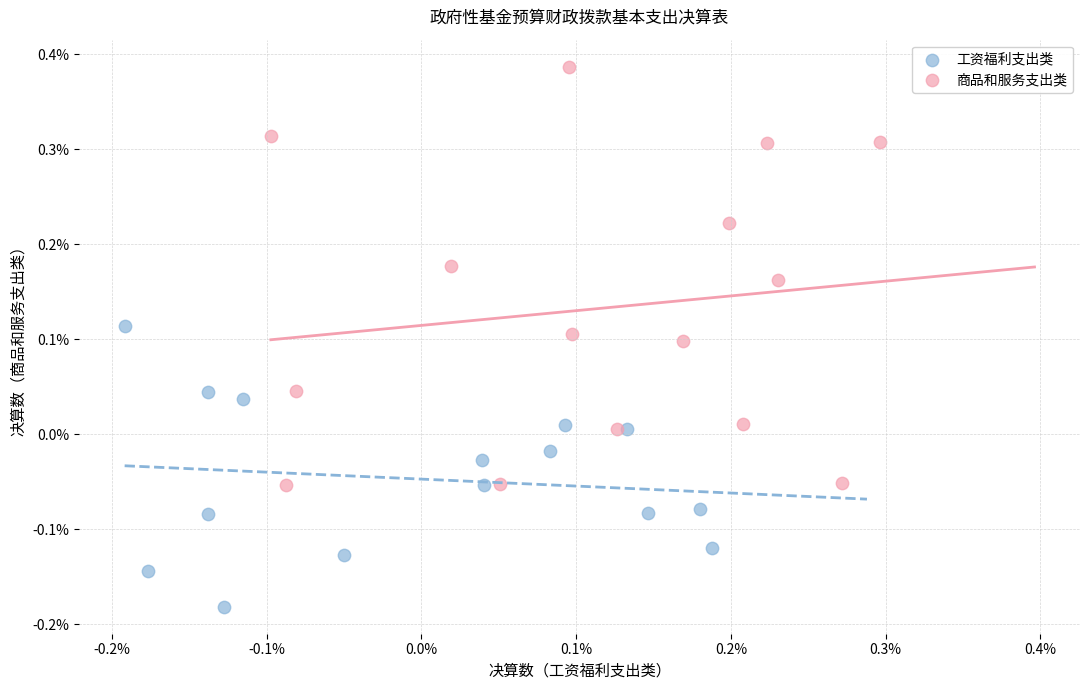

Which series reaches the maximum Y coordinate?

商品和服务支出类